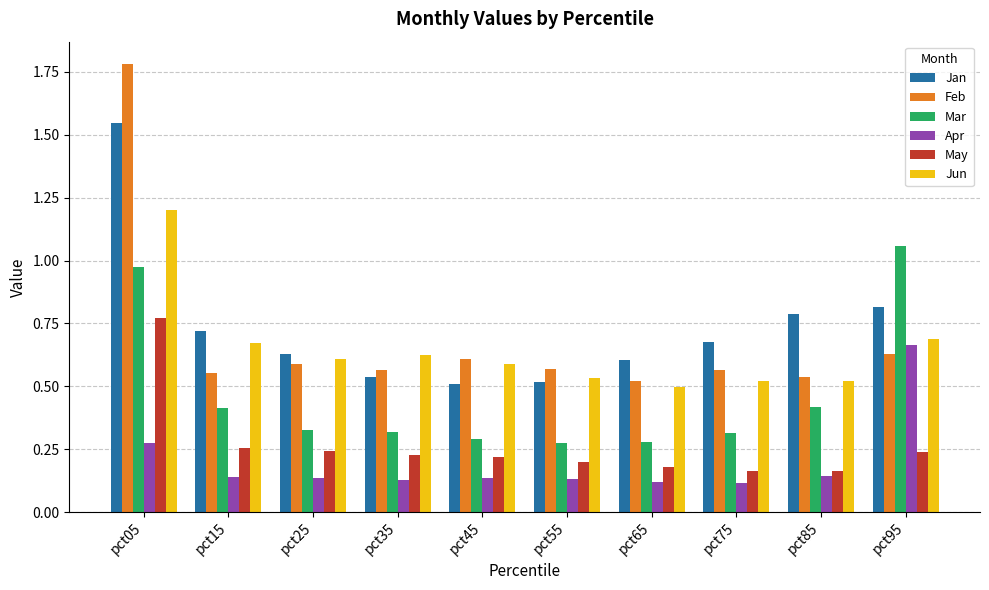

At which category is the sum across all series the highest?

pct05